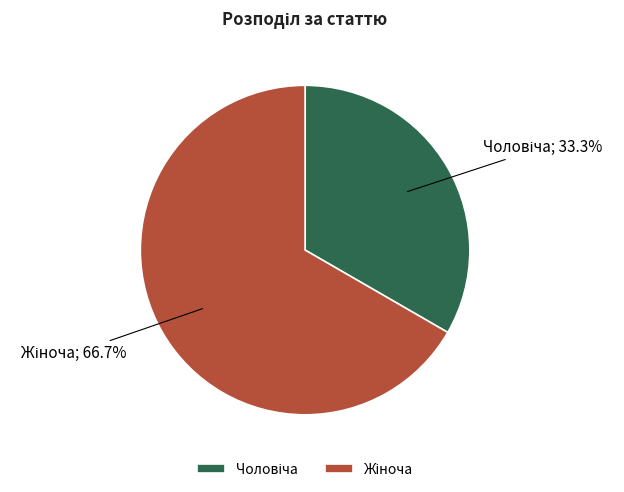

Does any single category account for the majority?

Yes